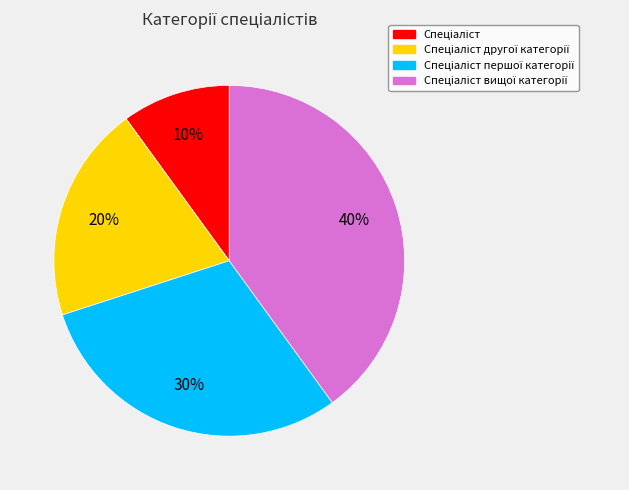

To the nearest percent, what is the difference between the largest and smallest slice percentages?

30%